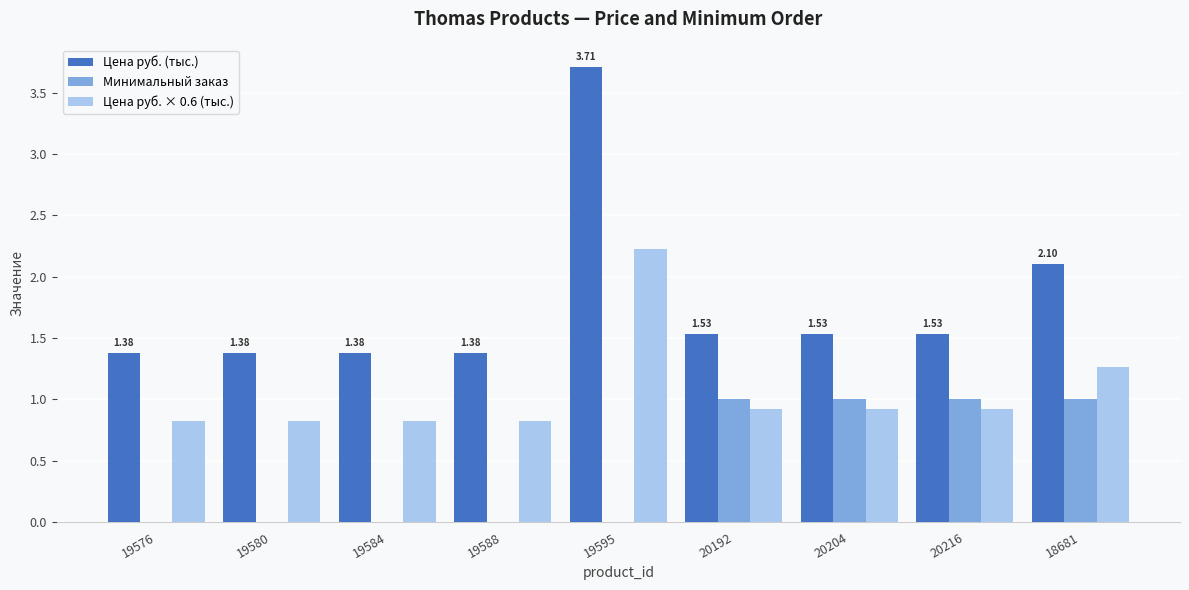

At which category is the sum across all series the highest?

19595